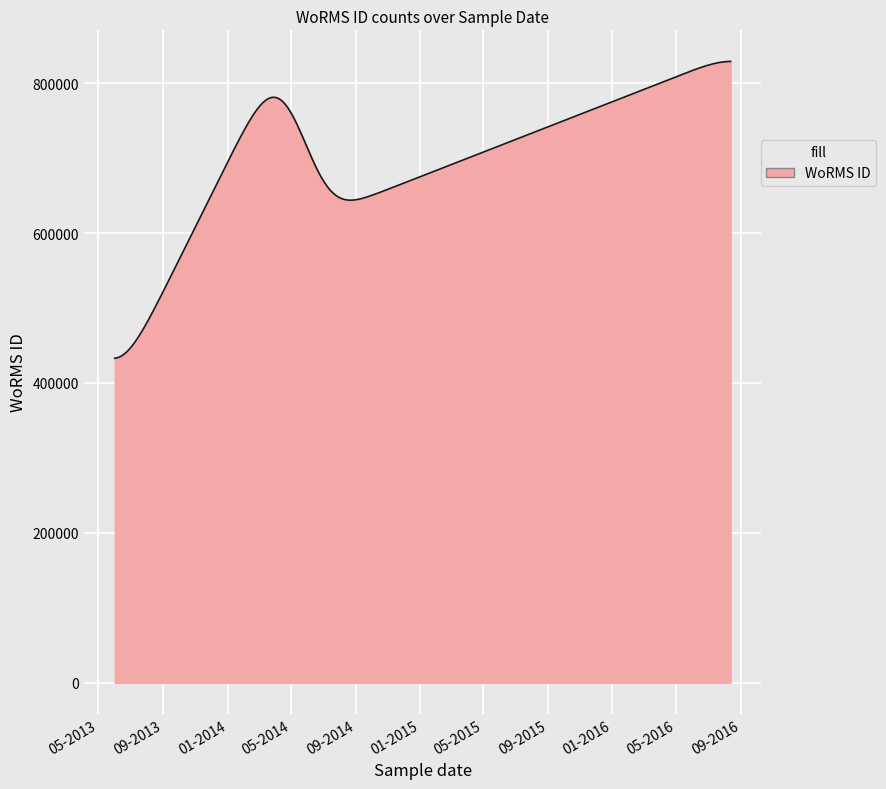

What is the maximum value shown in the chart?

829029.0